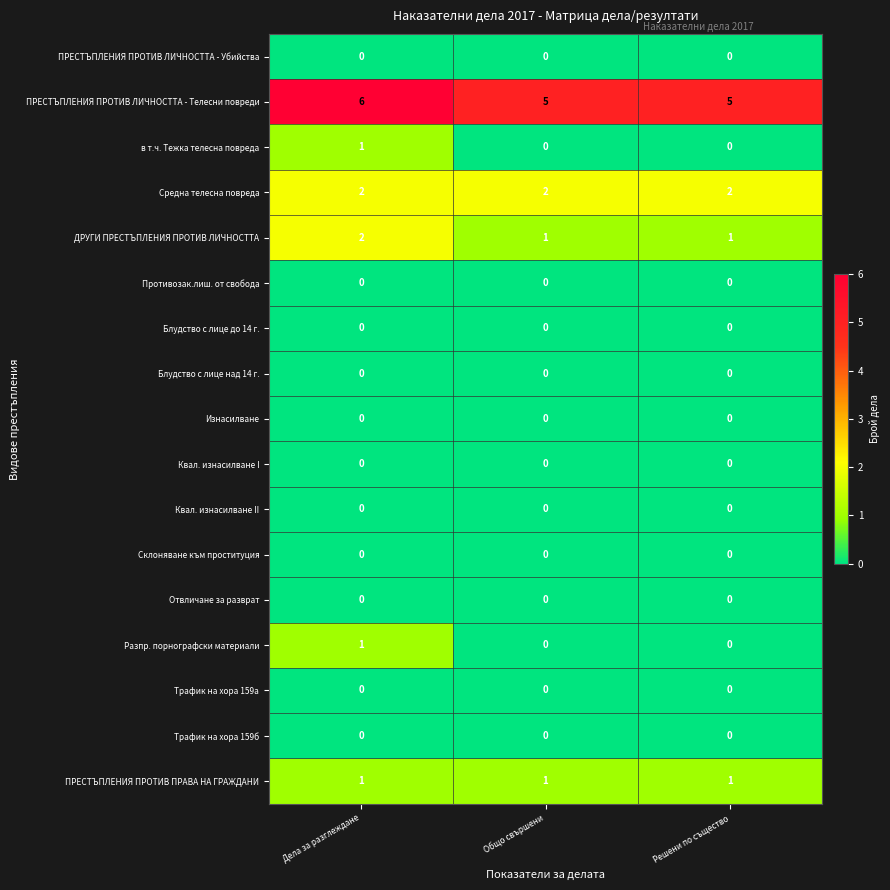

The Квал. изнасилване II series shows 0 at Дела за разглеждане. True or false?

True